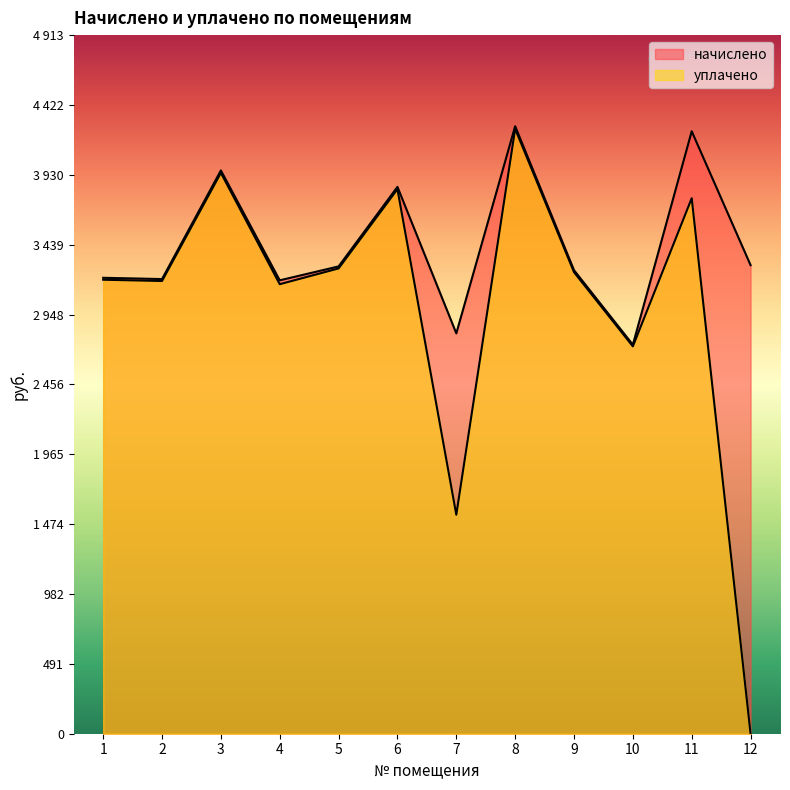

Which series has the largest range (max minus min)?

уплачено